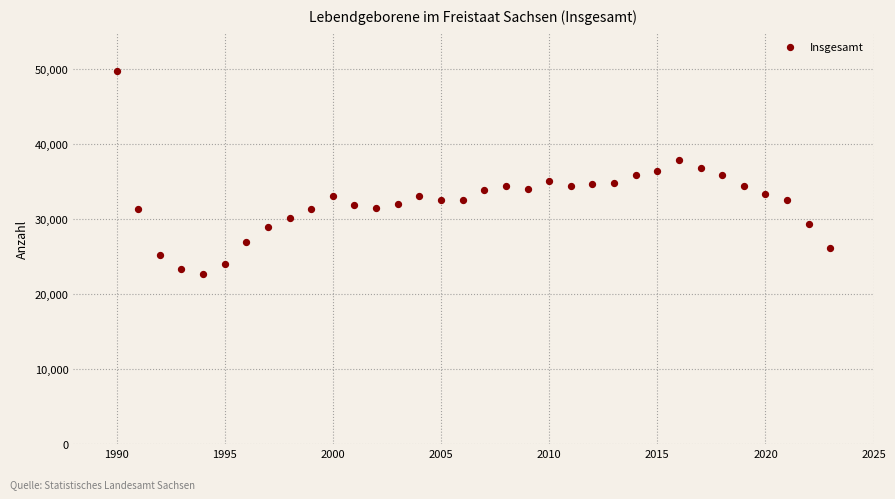

What is the range of X values (max minus min)?

33